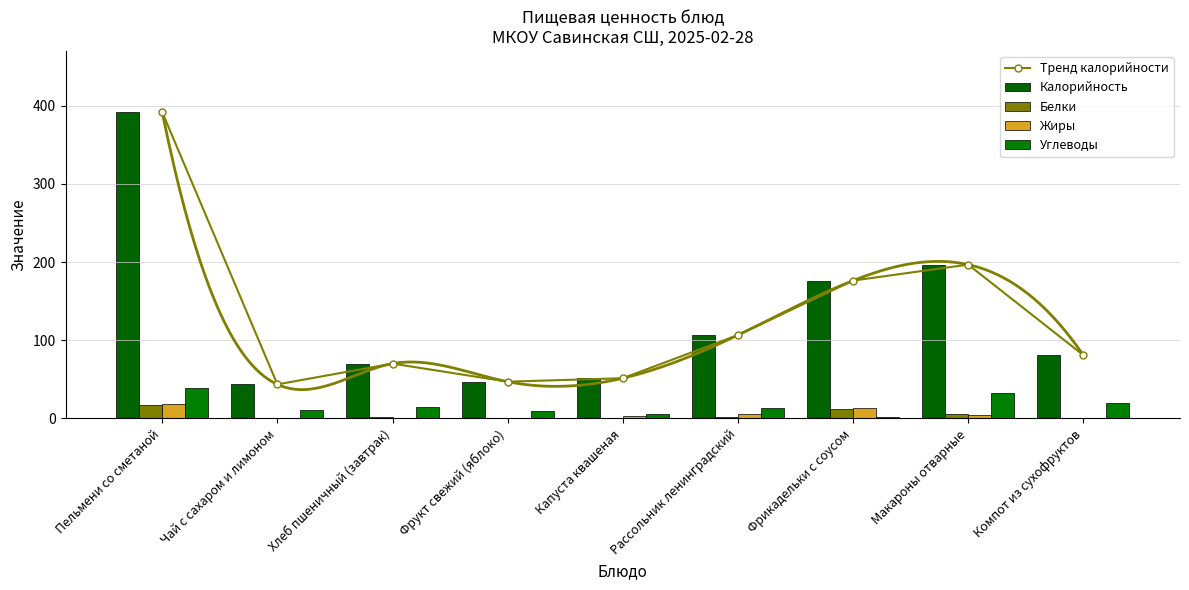

What is the highest value of the Тренд калорийности series?

391.8